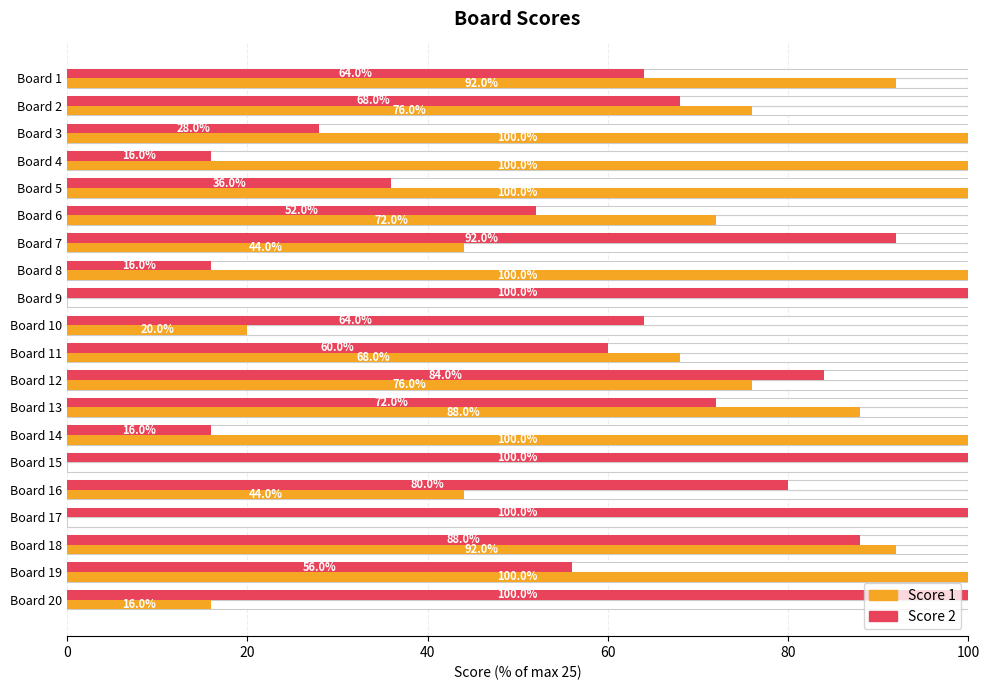

What is the approximate value of Score 2 at Board 4?

16.0